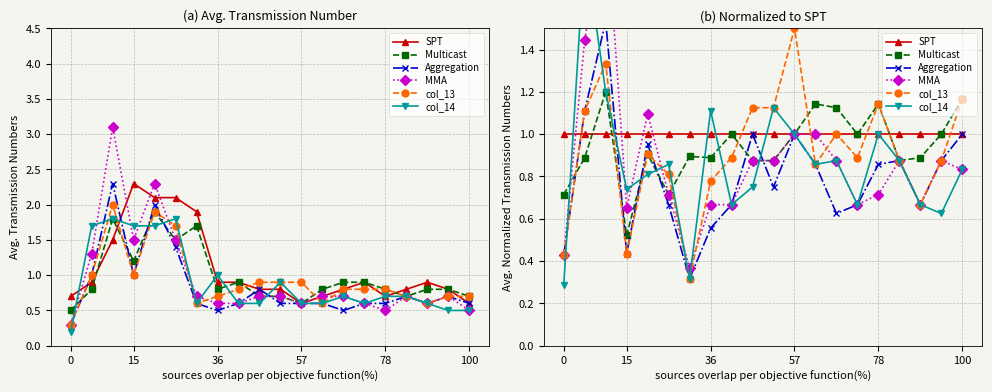

Does the chart have visible grid lines?

Yes